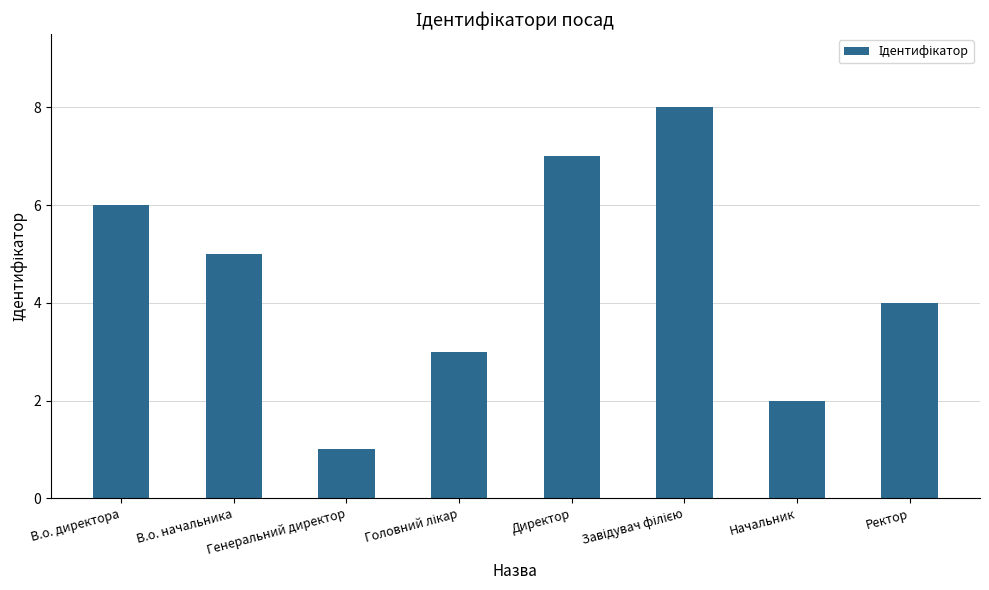

What is the greatest value displayed?

8